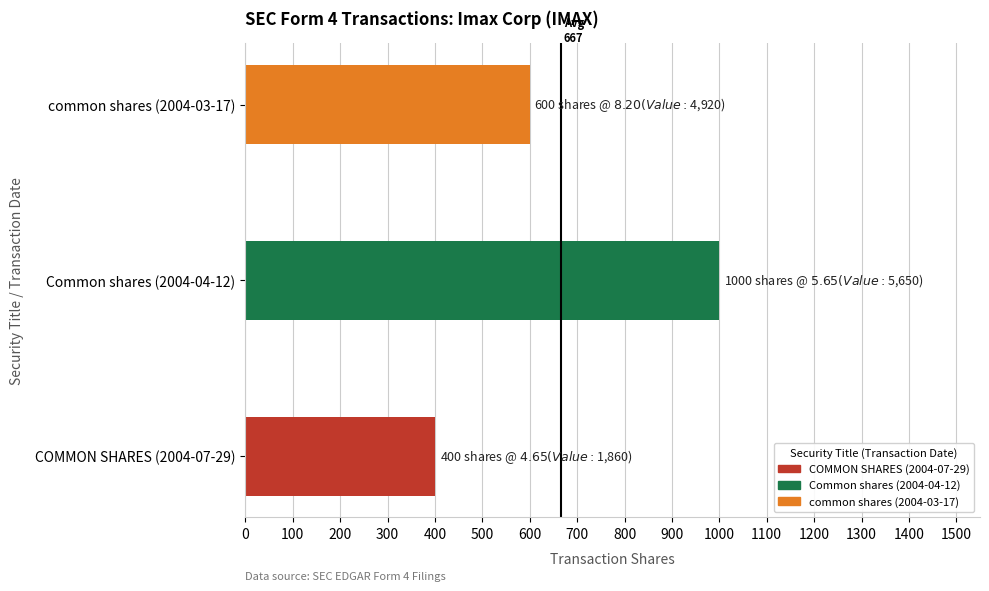

Where is the data nearest to the value 700?

common shares (2004-03-17)